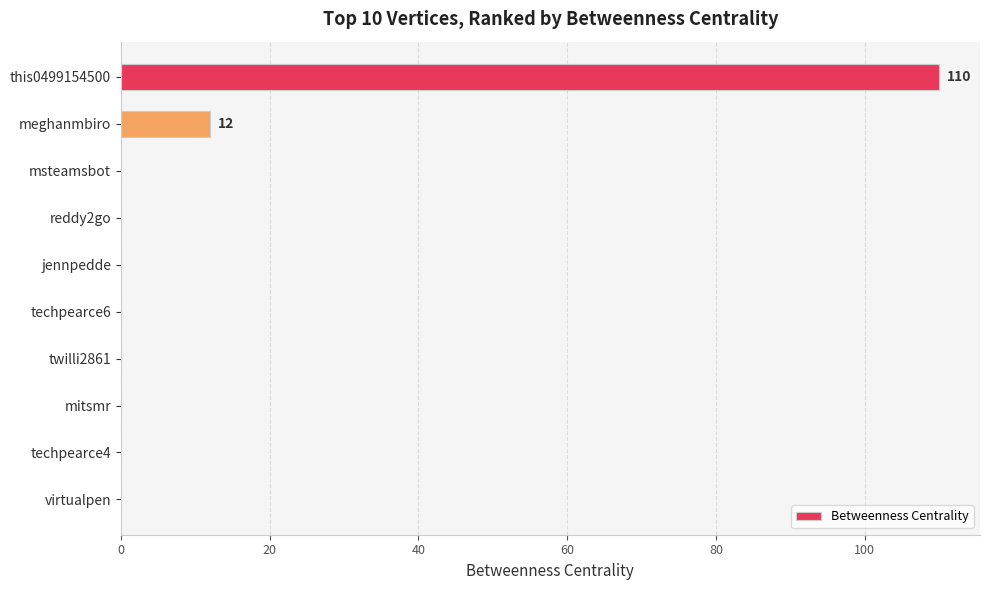

What is the change in value from meghanmbiro to reddy2go?

-12